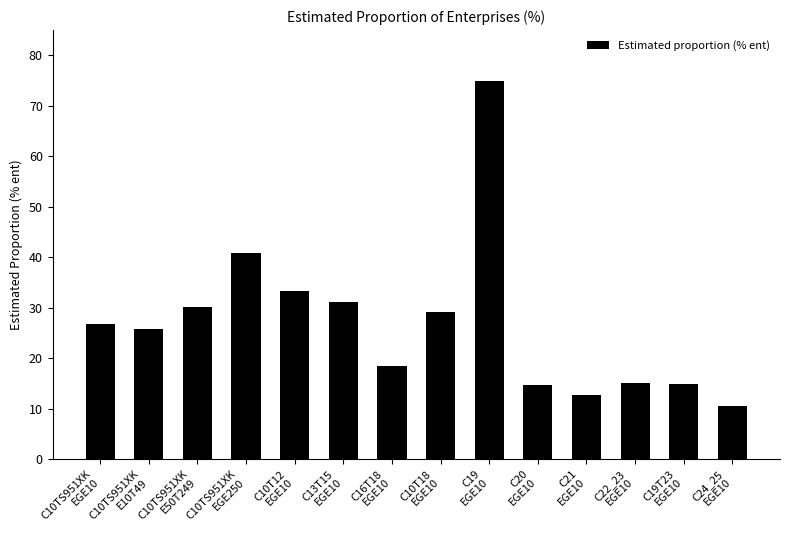

What is the minimum value shown in the chart?

10.5